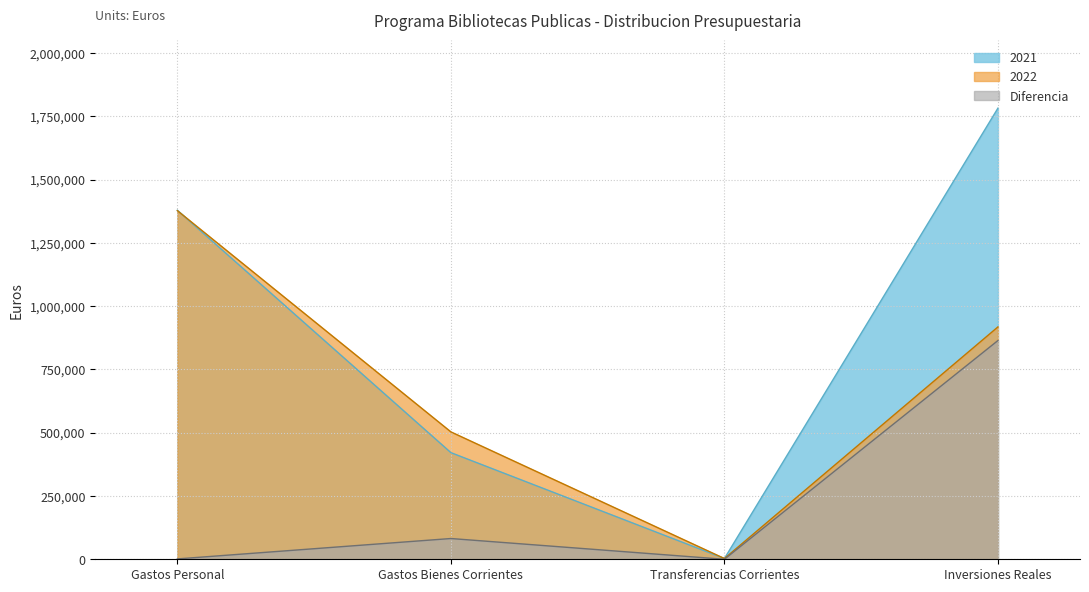

At how many categories does at least one series exceed 246282?

3